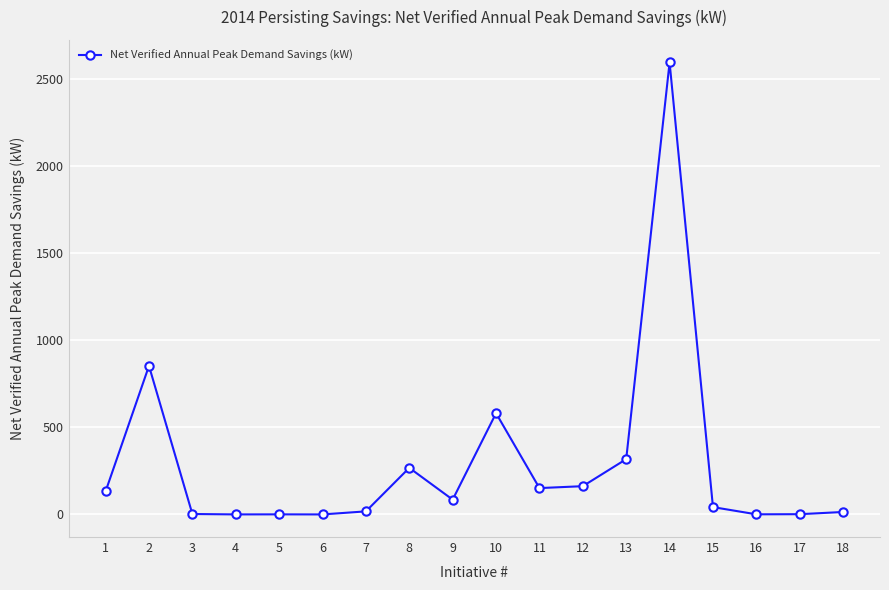

How many lines are shown in the chart?

1